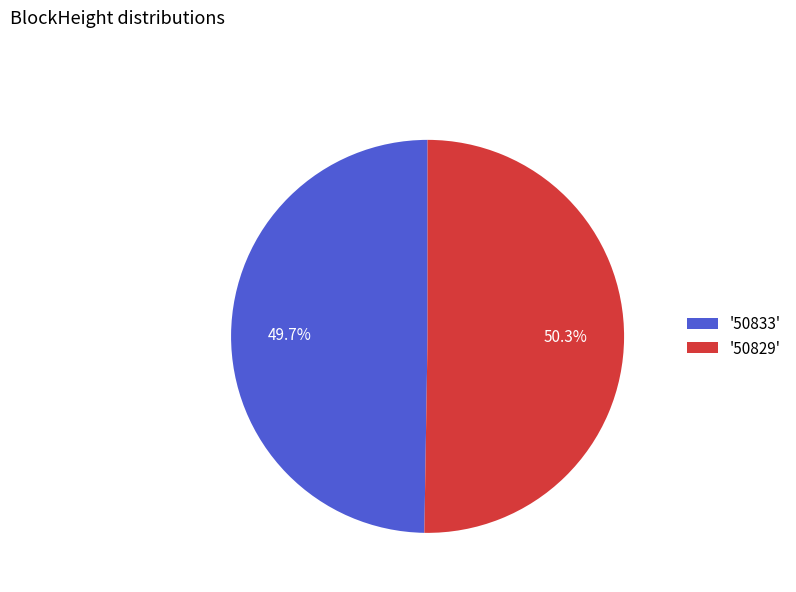

To the nearest percent, what is the average slice percentage?

50%